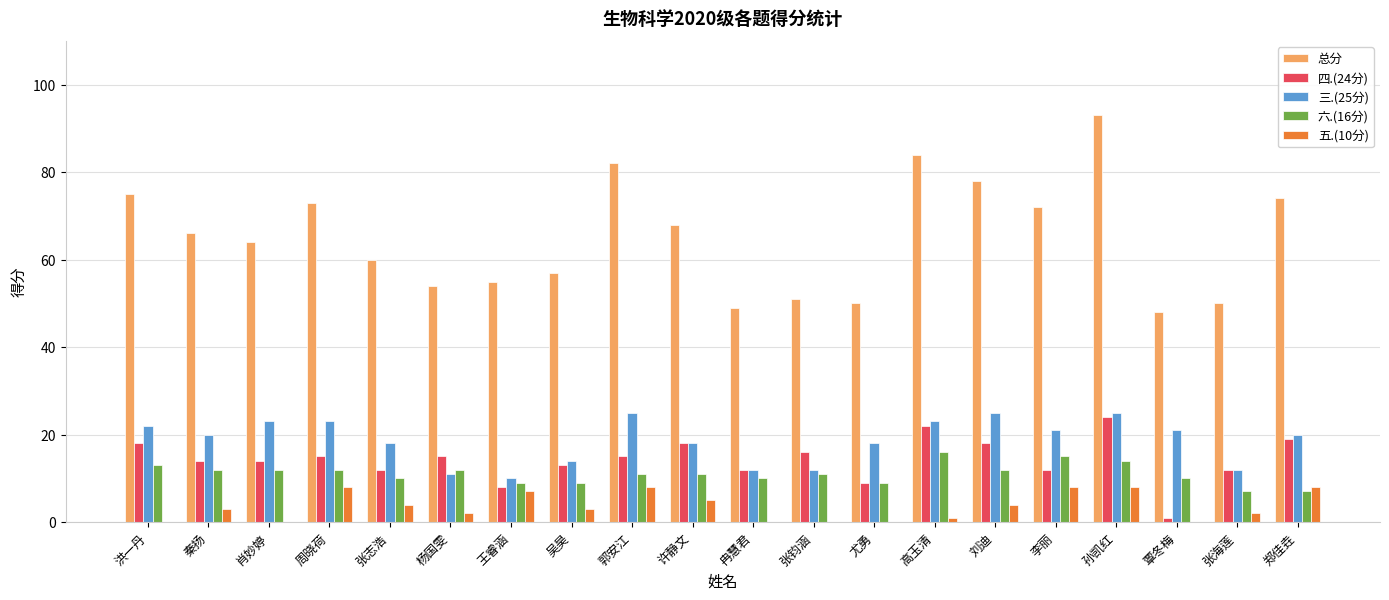

The 六.(16分) series shows 15 at 吴昊. True or false?

False